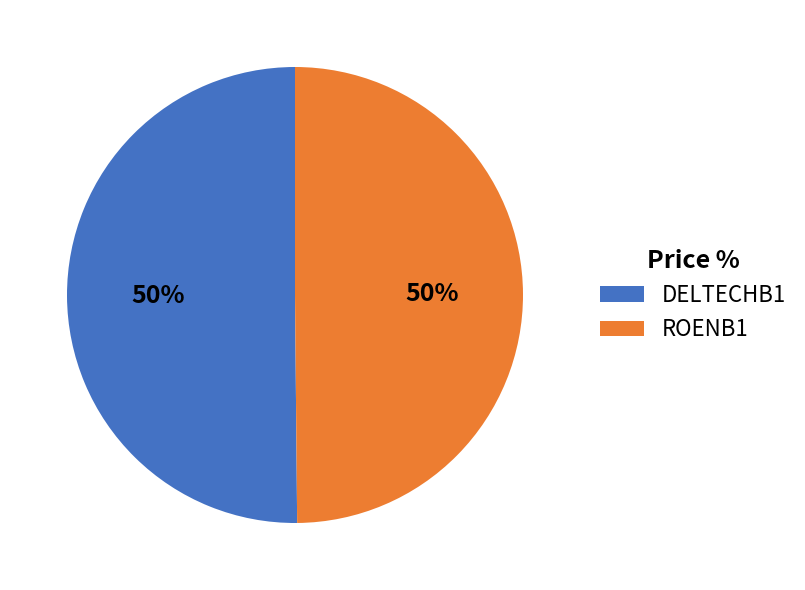

What percentage is the ROENB1 slice, to the nearest percent?

50%